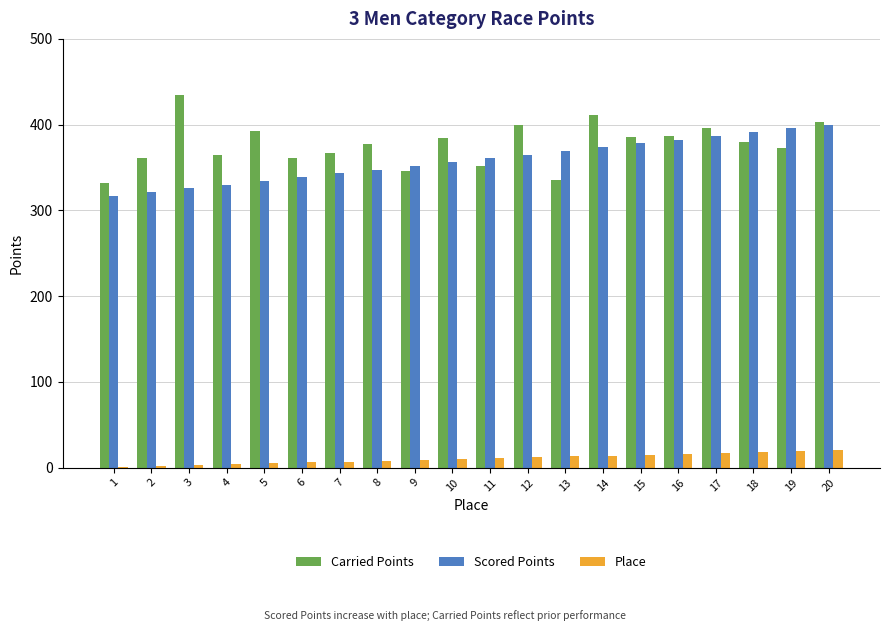

Where does the Carried Points series first go above 379?

3